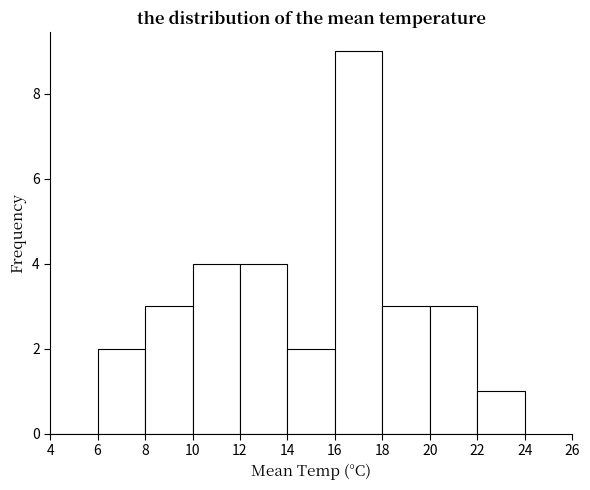

How tall is the bar that spans 18 to 20 on the x-axis? The values are not printed on the chart, so give them approximately, as read against the axis.

3